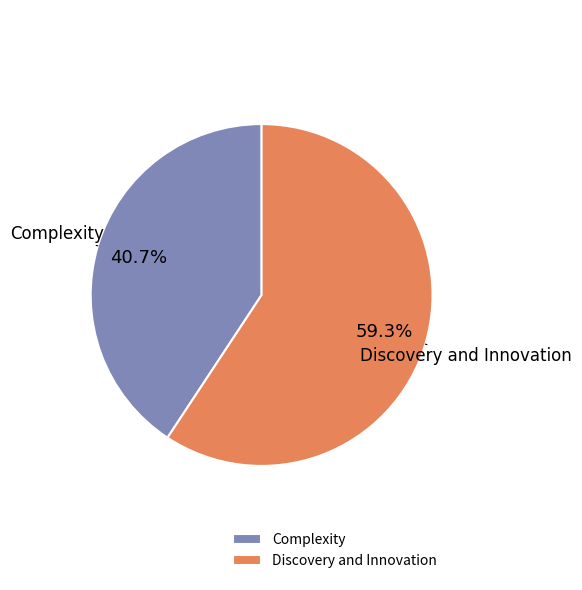

How many segments does this pie chart have?

2